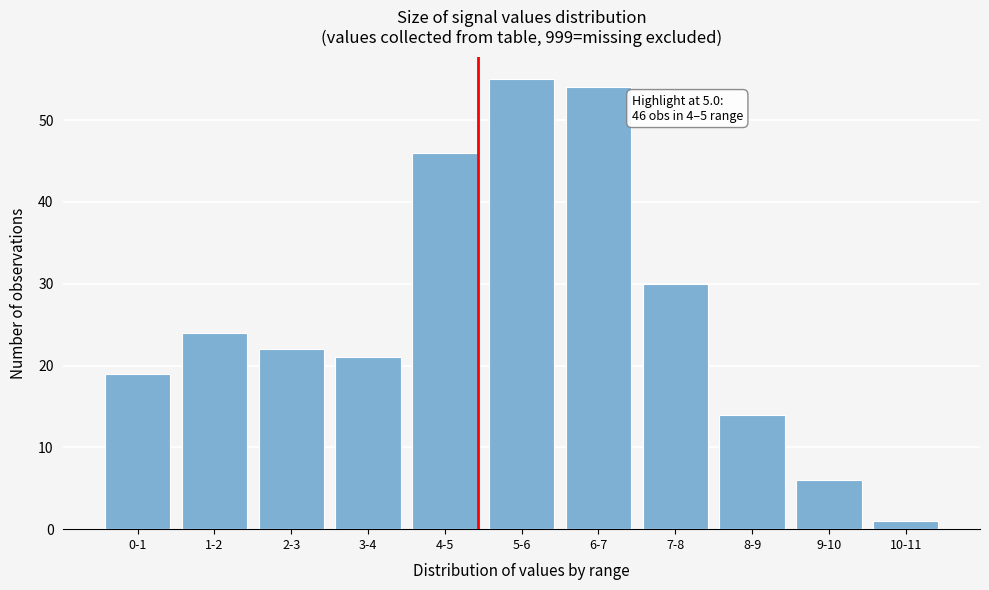

Reading left to right, what are all the values shown in this chart?

0-1=19	1-2=24	2-3=22	3-4=21	4-5=46	5-6=55	6-7=54	7-8=30	8-9=14	9-10=6	10-11=1